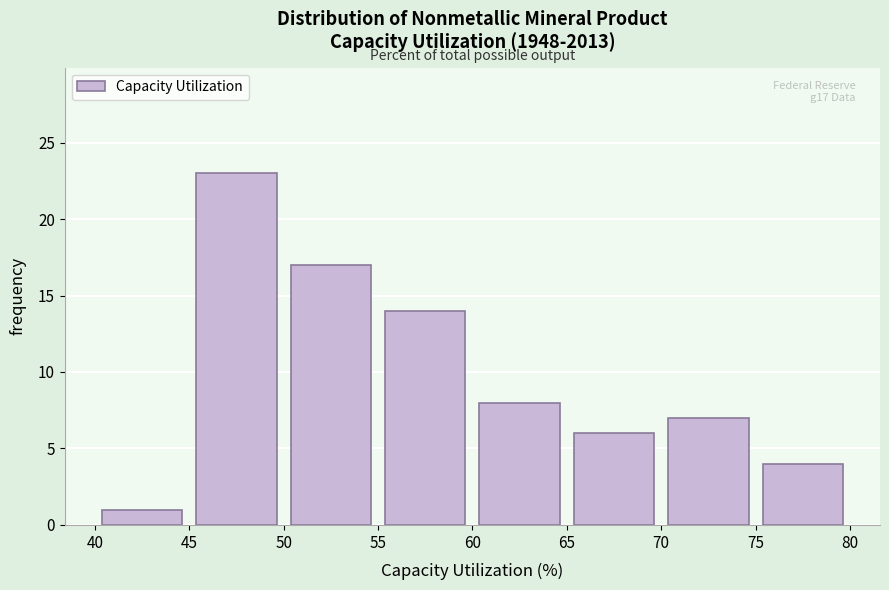

Which range on the x-axis has the tallest bar?

45 to 50